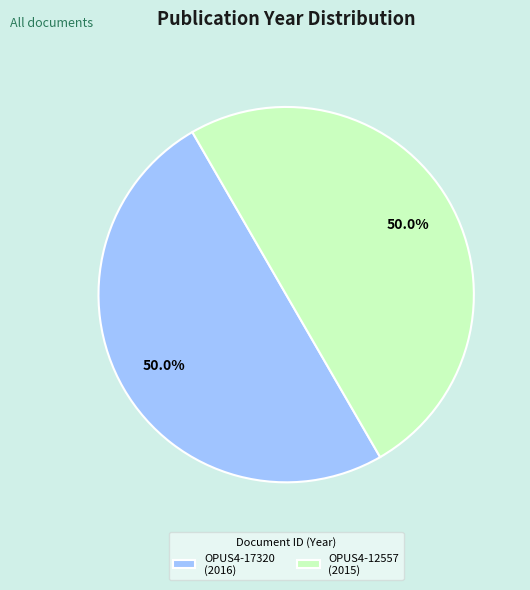

Is the sum of OPUS4-17320 (2016) and OPUS4-12557 (2015) greater than half?

Yes